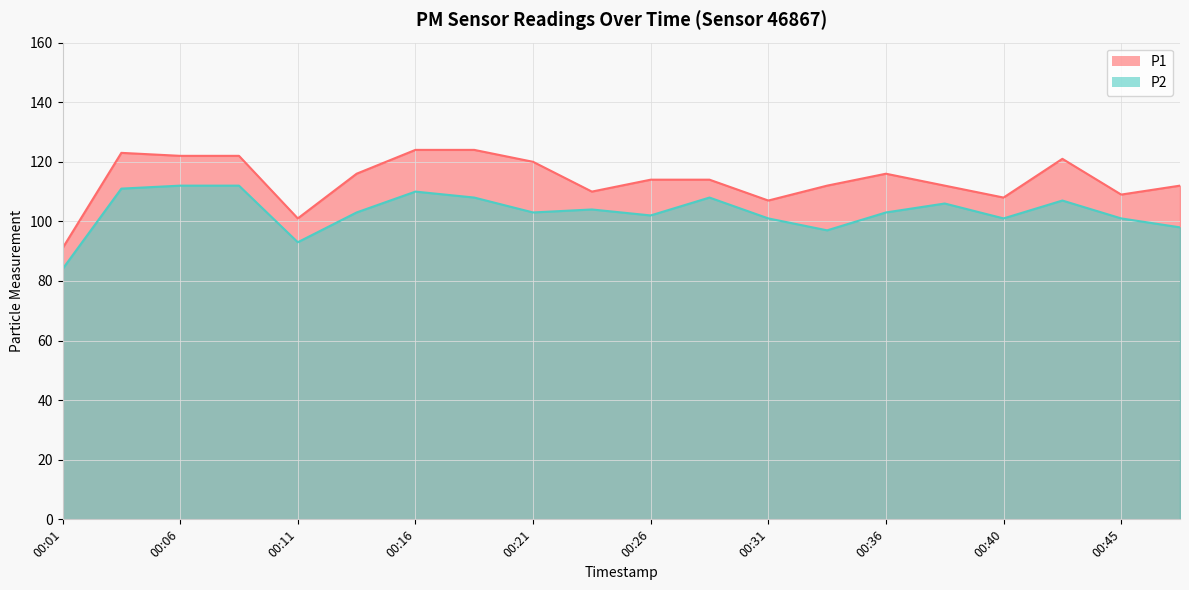

How many lines are shown in the chart?

2